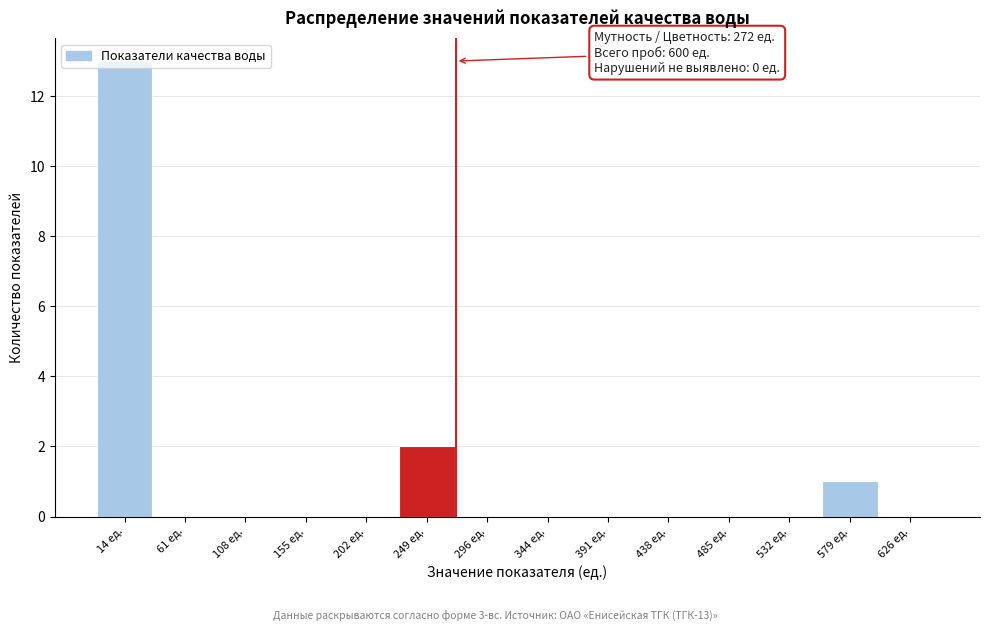

Which range on the x-axis has the tallest bar?

-10 to 35